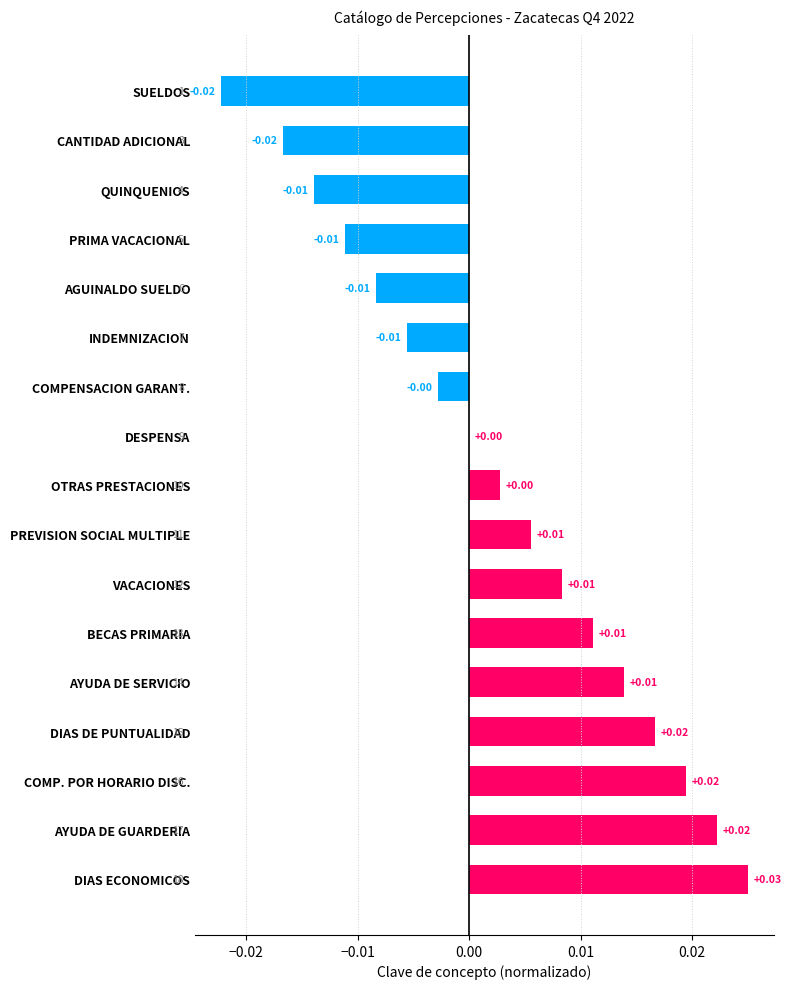

At which category does the chart reach its peak across all series?

DIAS ECONOMICOS